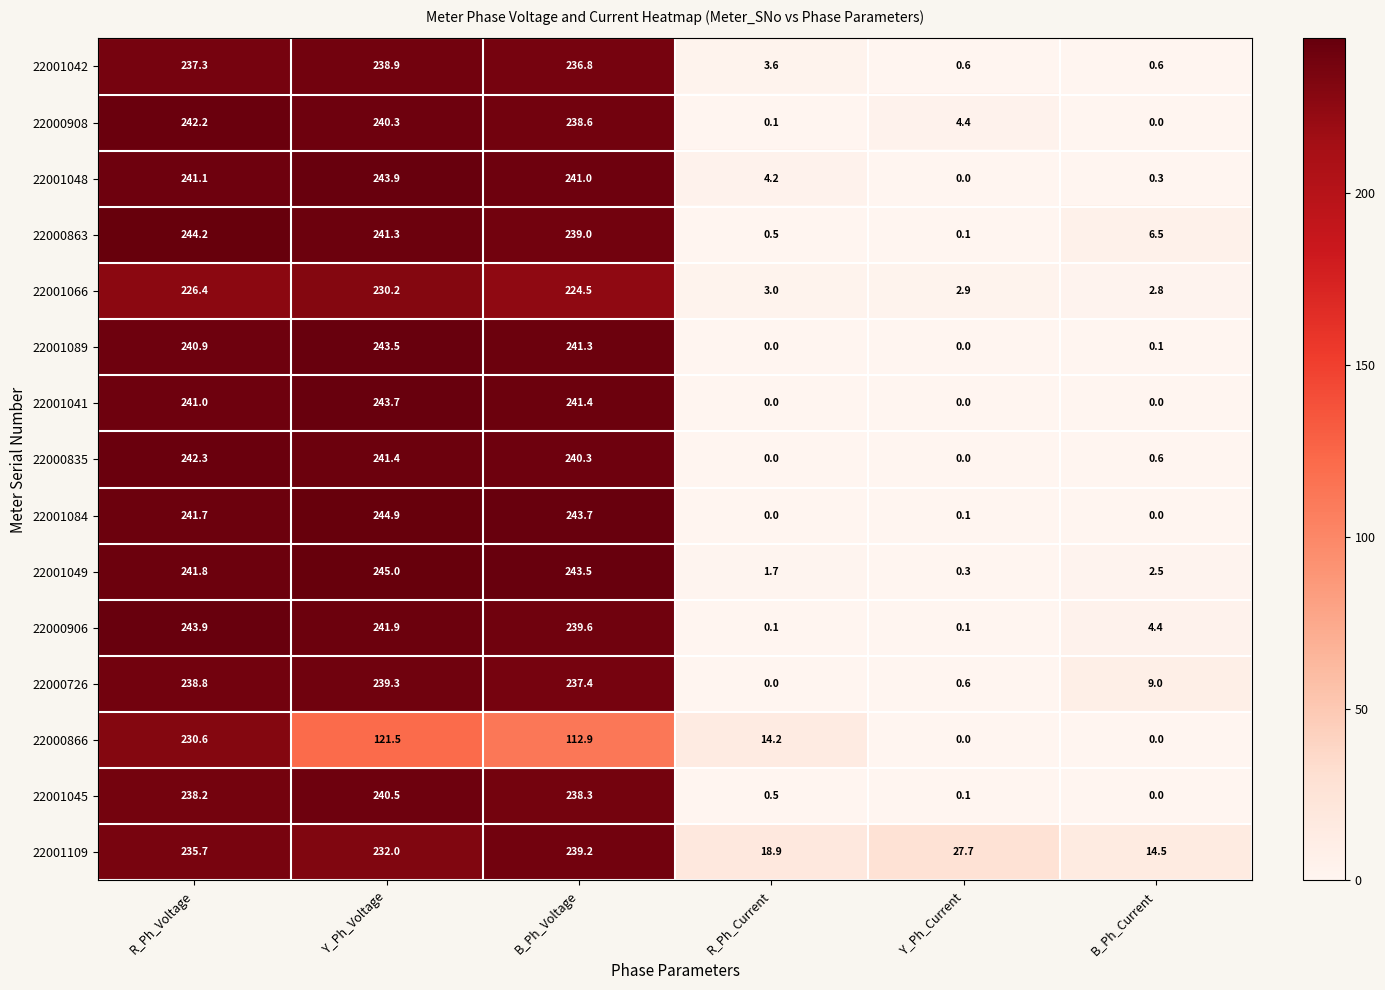

At Y_Ph_Voltage, list the series in order from smallest to largest.

22000866, 22001066, 22001109, 22001042, 22000726, 22000908, 22001045, 22000863, 22000835, 22000906, 22001089, 22001041, 22001048, 22001084, 22001049